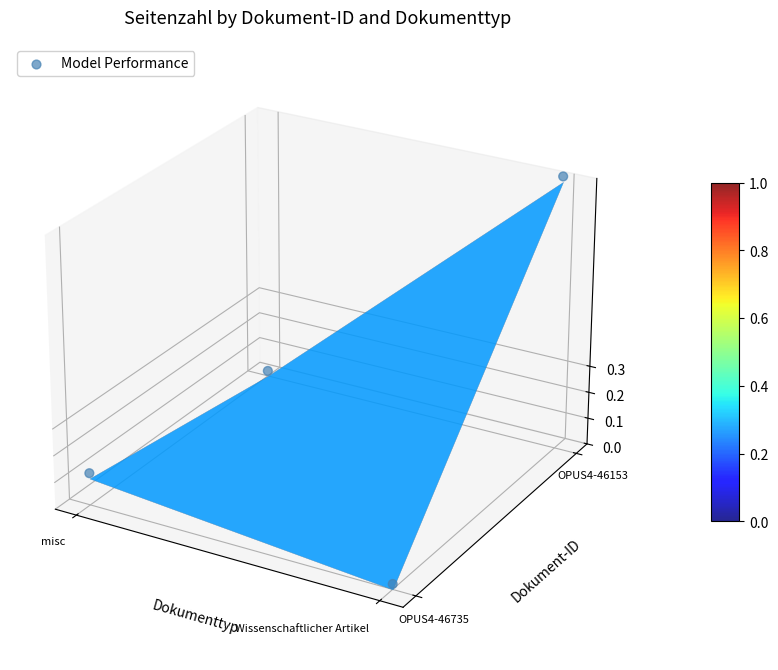

Reading left to right, transcribe all the data shown in this chart.

-0.0	-0.1	-0.0	0.1